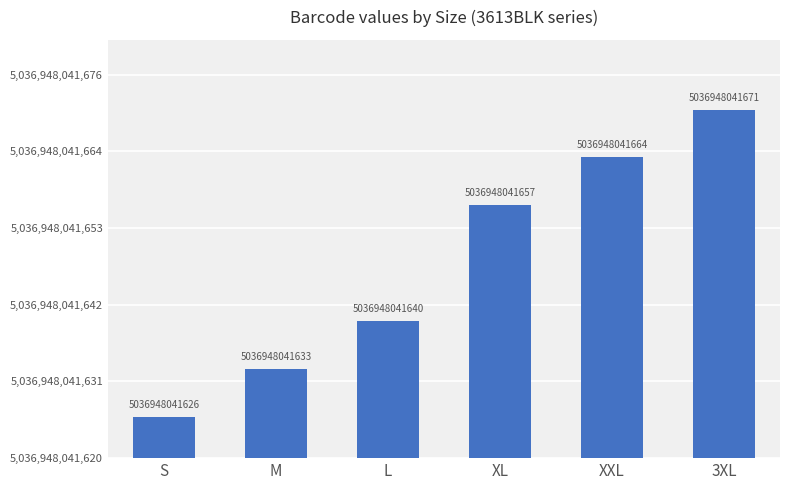

The value at S is 10. True or false?

False